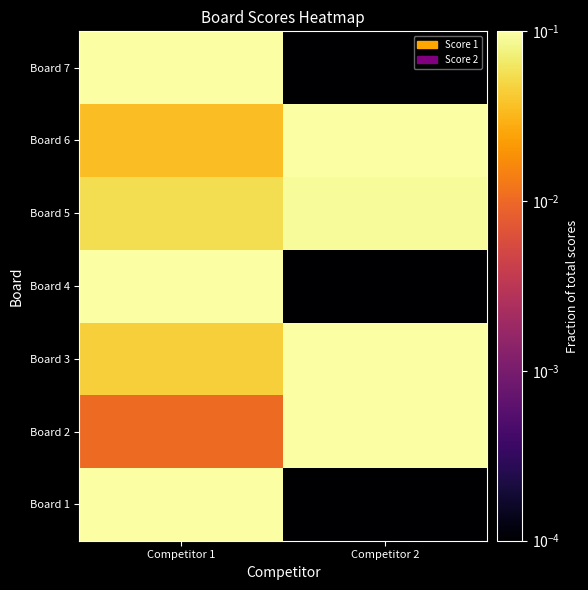

Reading left to right, extract all data points from this chart.

Board 1: Competitor 1=0.1	Competitor 2=0.0
Board 2: Competitor 1=0.0	Competitor 2=0.1
Board 3: Competitor 1=0.0	Competitor 2=0.1
Board 4: Competitor 1=0.1	Competitor 2=0.0
Board 5: Competitor 1=0.1	Competitor 2=0.1
Board 6: Competitor 1=0.0	Competitor 2=0.1
Board 7: Competitor 1=0.1	Competitor 2=0.0